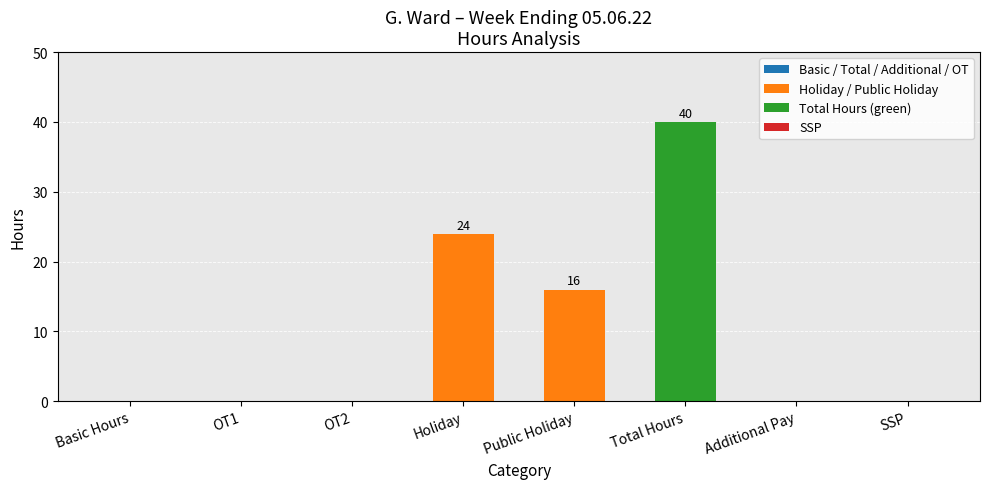

Which category has the highest value across all series?

Total Hours